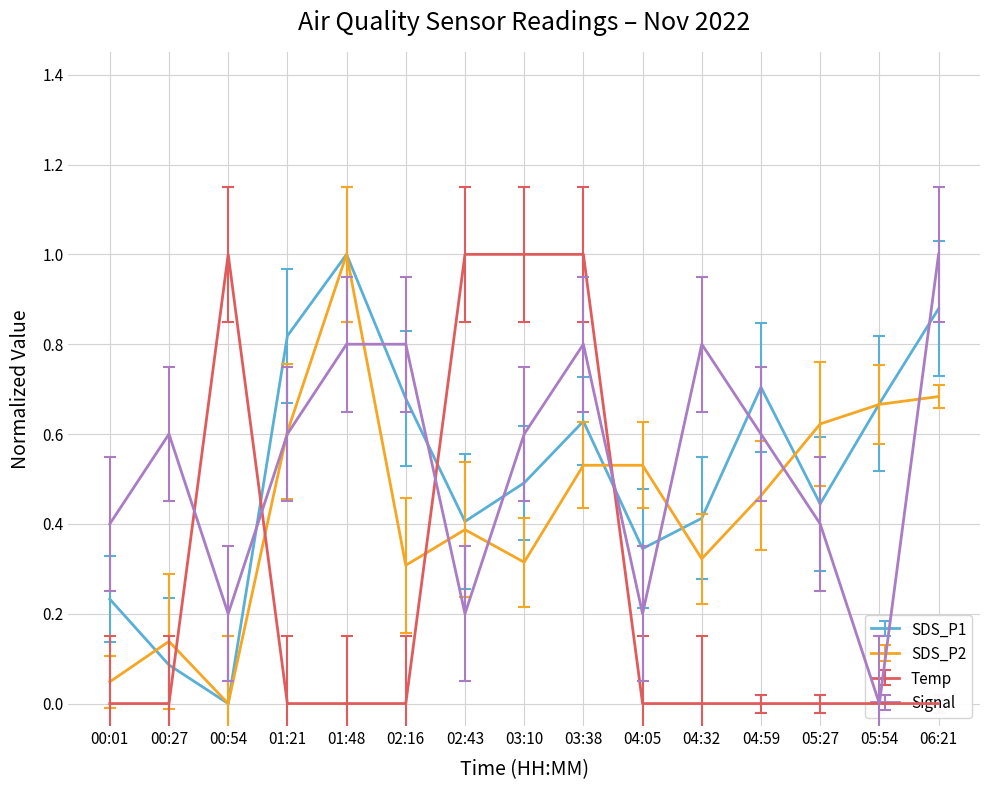

What is the difference between the maximum and minimum values in the SDS_P1 series?

1.0